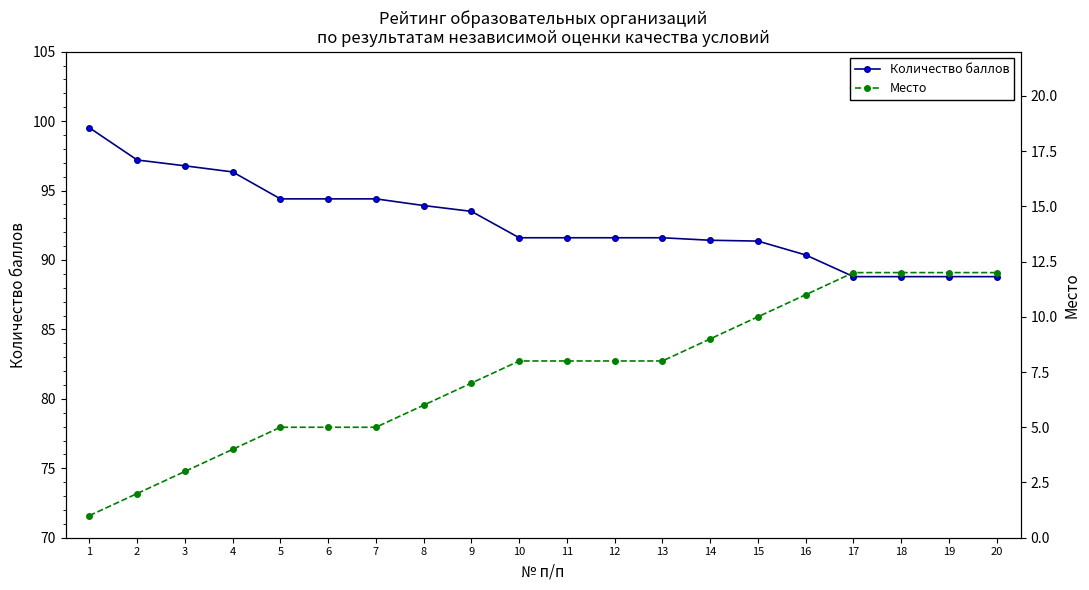

What is the difference between the Количество баллов values at 18 and 9?

4.7